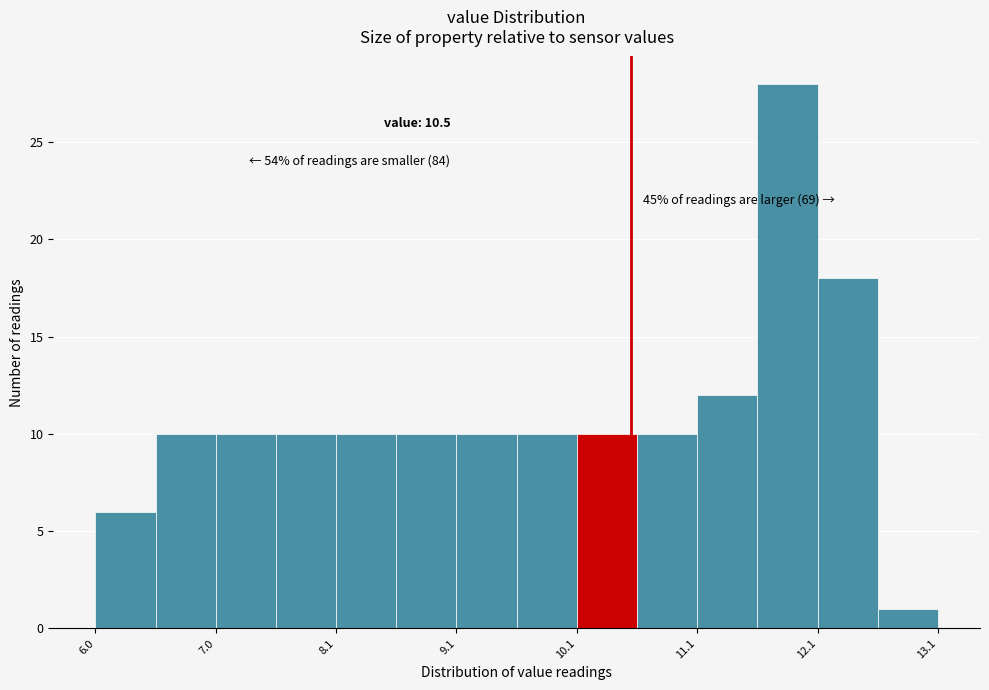

Over which range of the x-axis is the bar tallest?

11.55 to 12.05